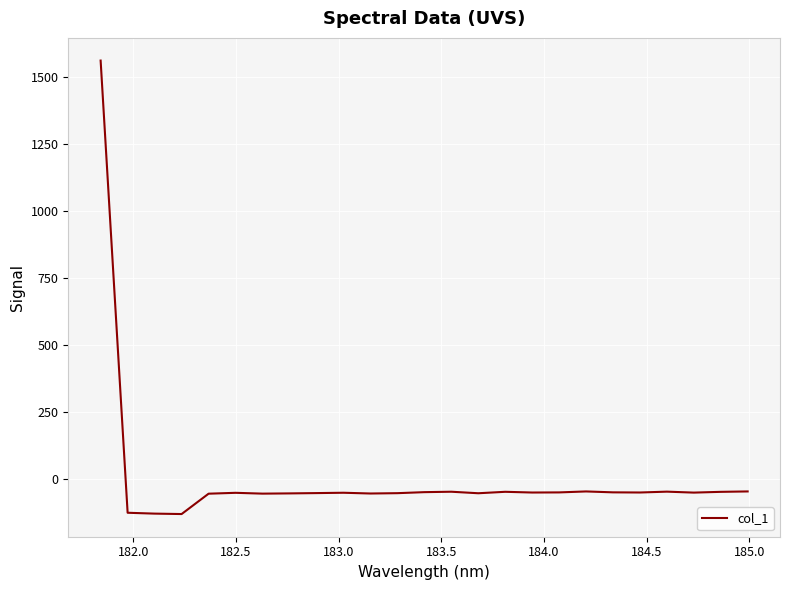

What is the smallest value displayed?

-130.4